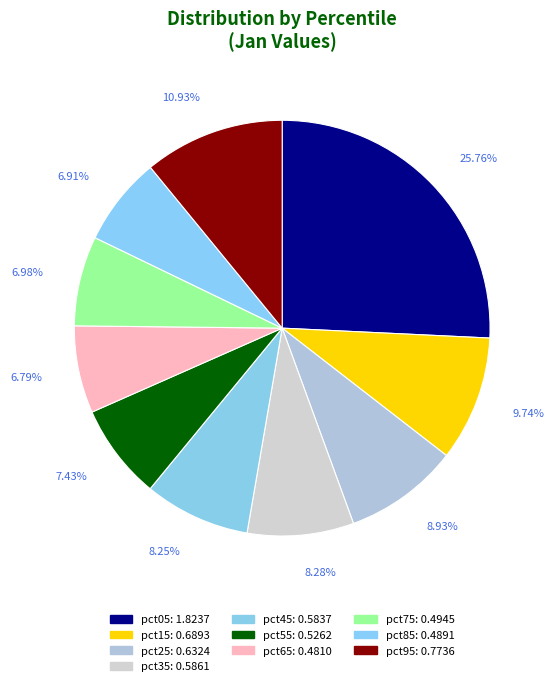

How many segments does this pie chart have?

10